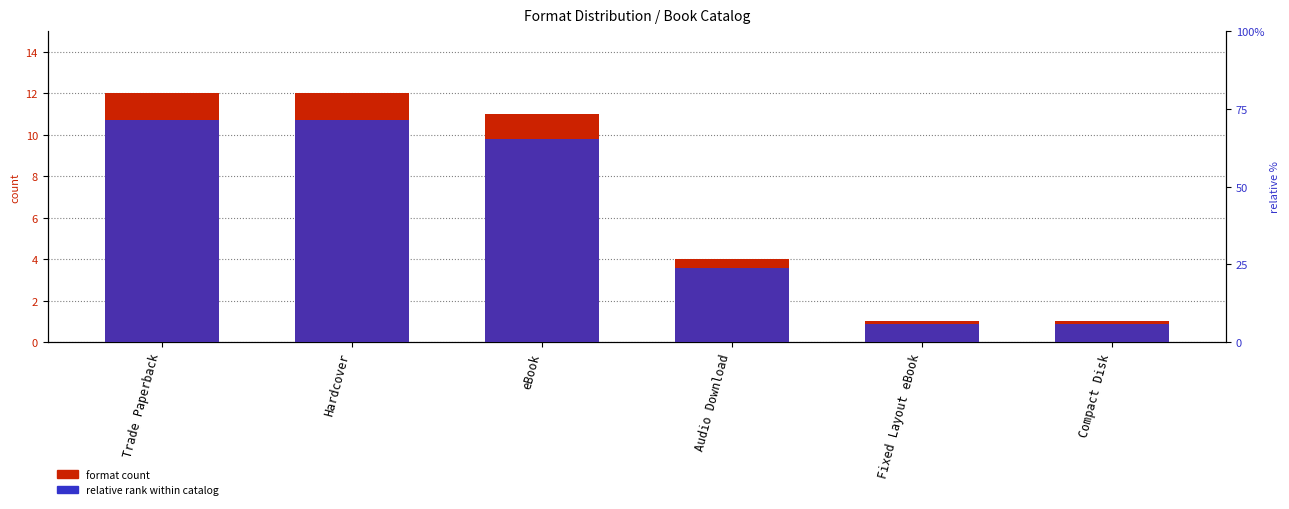

What is the approximate value of format count at Hardcover?

12.0